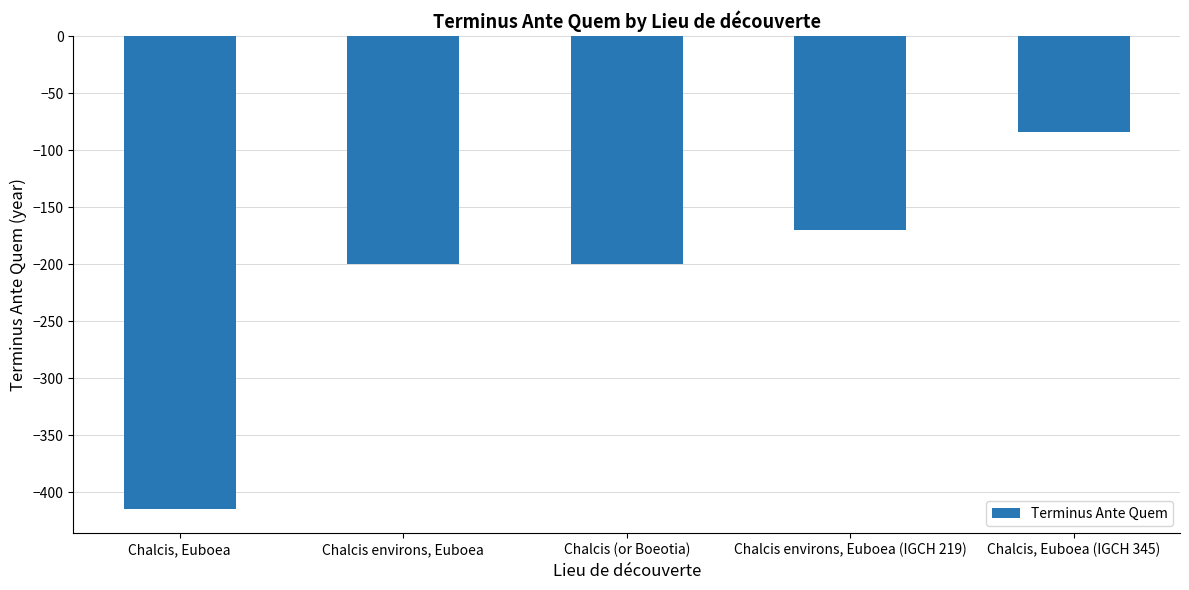

What is the difference between the maximum and minimum values?

331